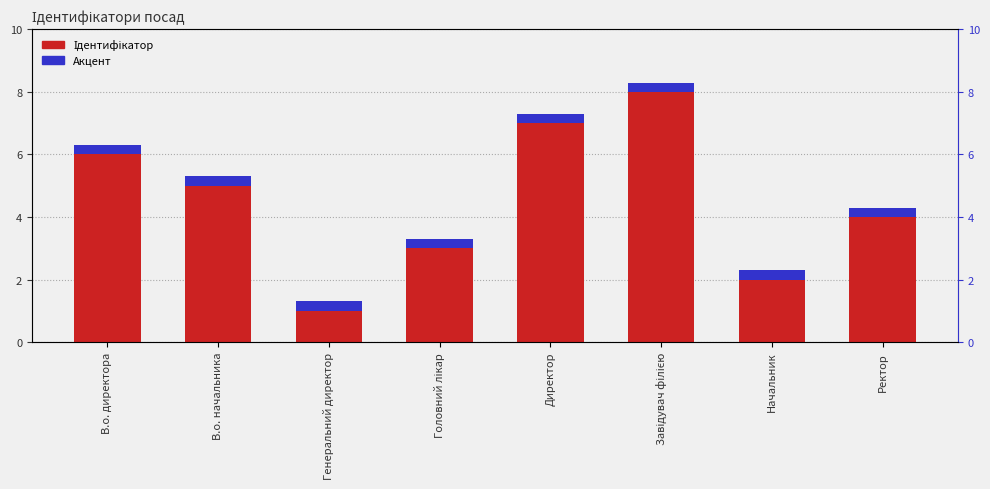

Is it true that Акцент equals 0.3 at В.о. начальника?

True